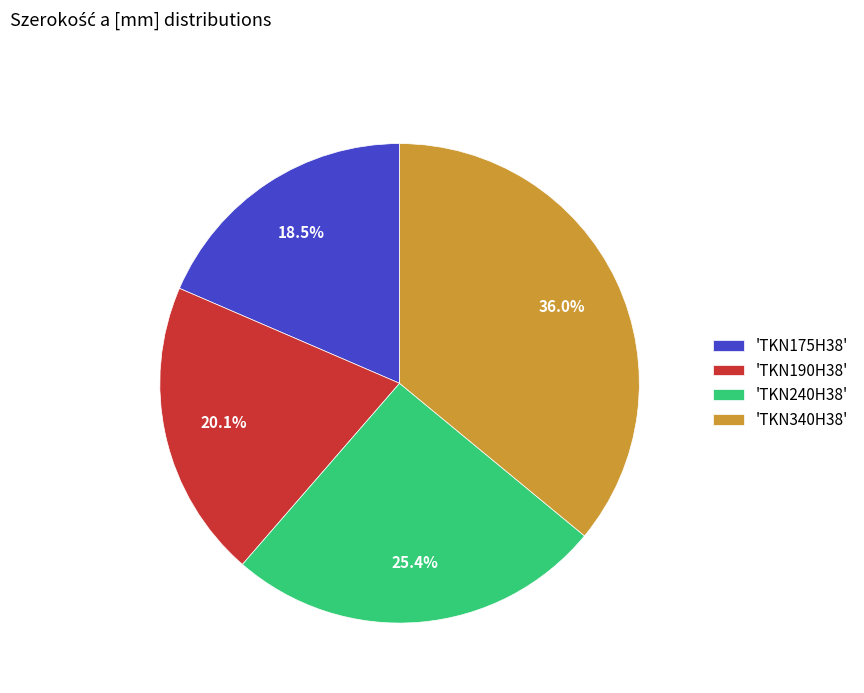

Rank the categories by value from lowest to highest.

'TKN175H38', 'TKN190H38', 'TKN240H38', 'TKN340H38'